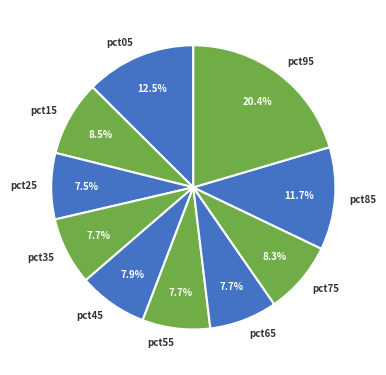

Does pct65 account for over 50% of the chart?

No